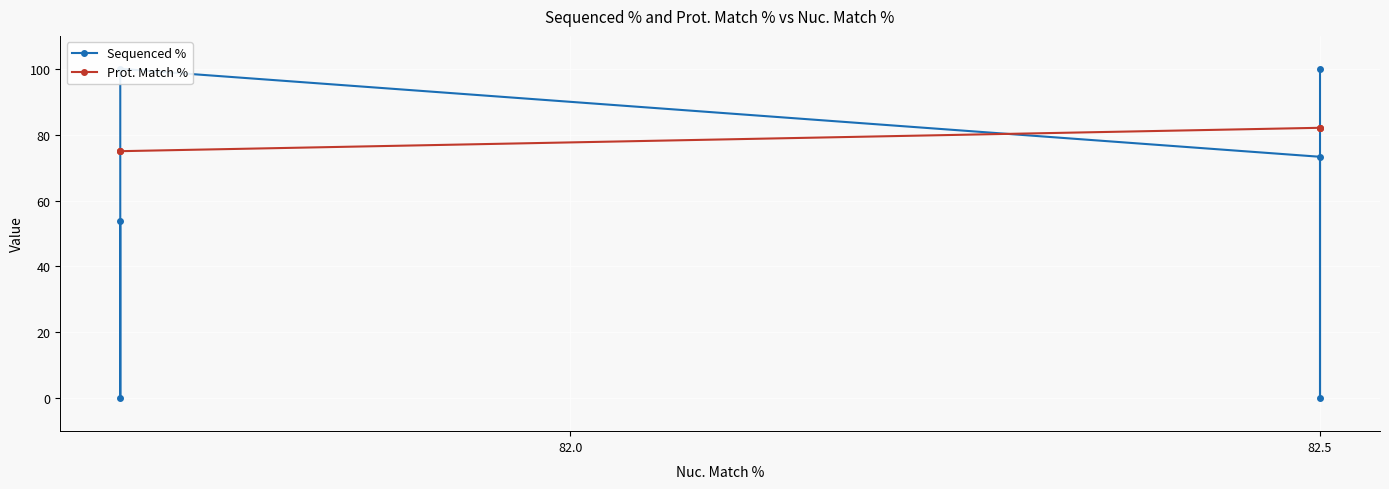

What is the sum of all Sequenced % values?

327.2